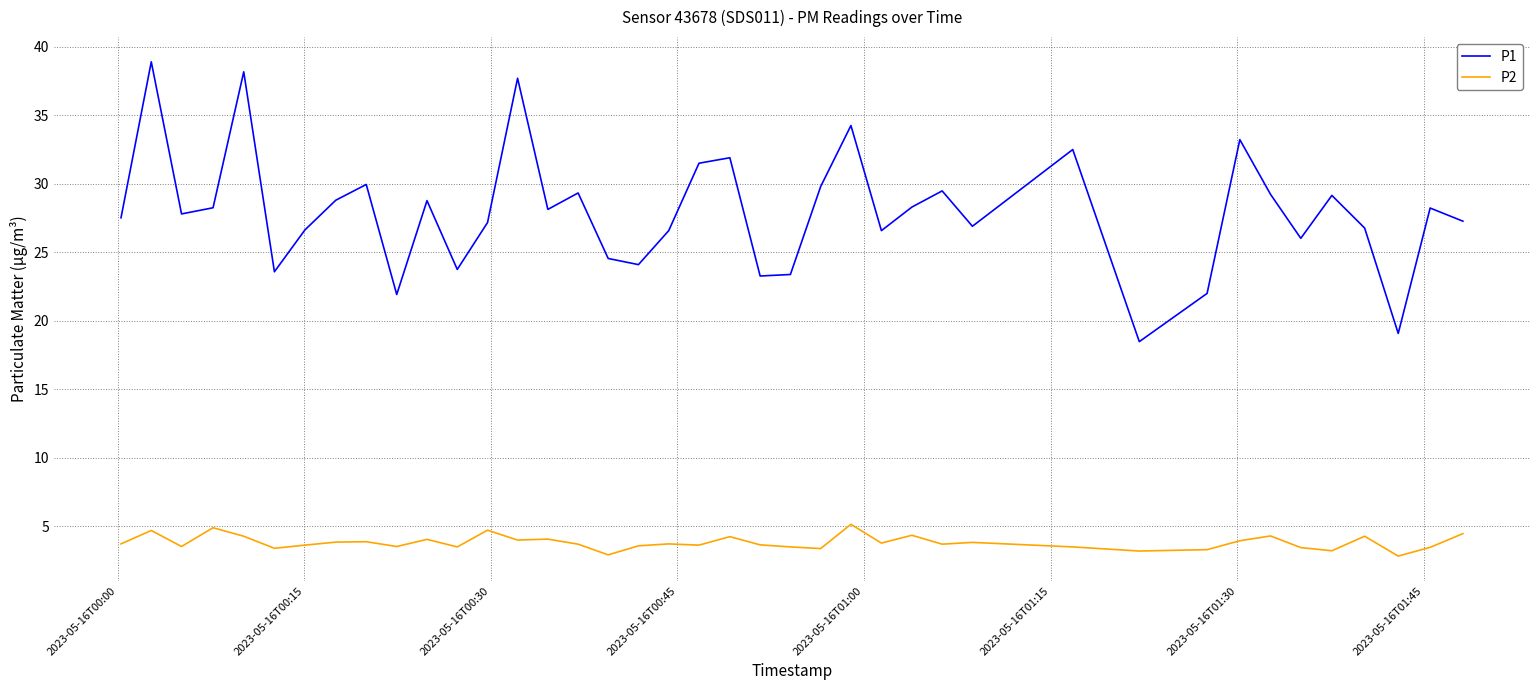

In P1, how many points are higher than both neighbors (excluding endpoints)?

13